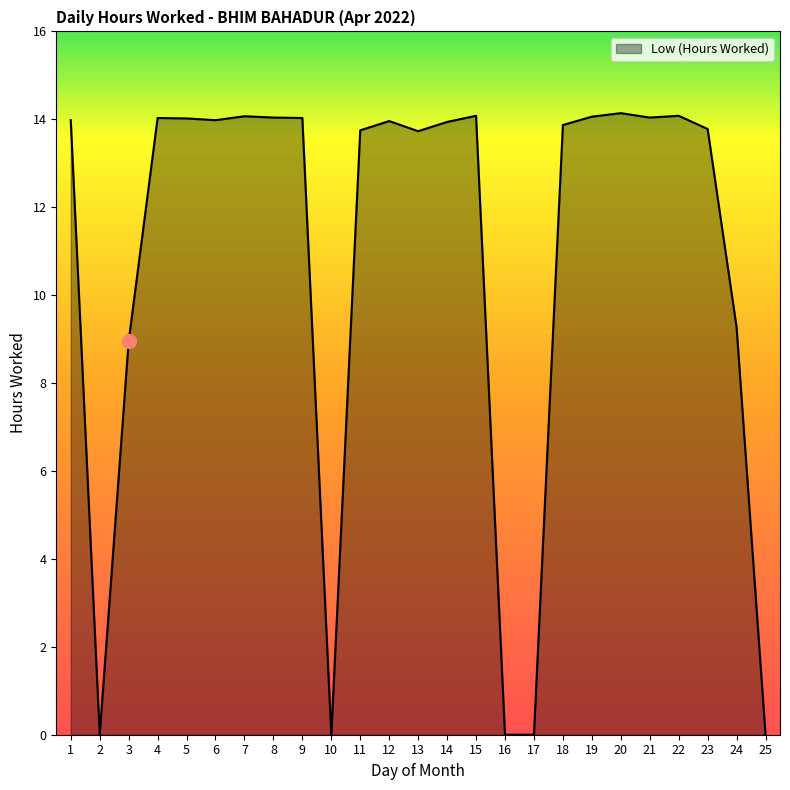

What is the difference between the maximum and minimum values?

14.1